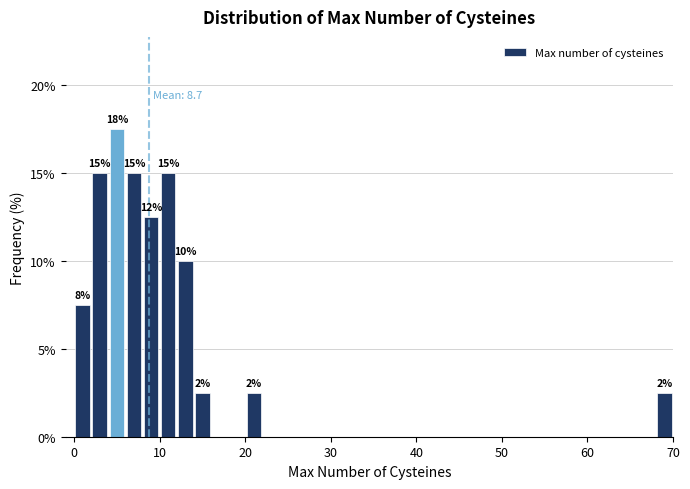

Read against the x-axis, roughly where is the centre of the tallest bar?

5